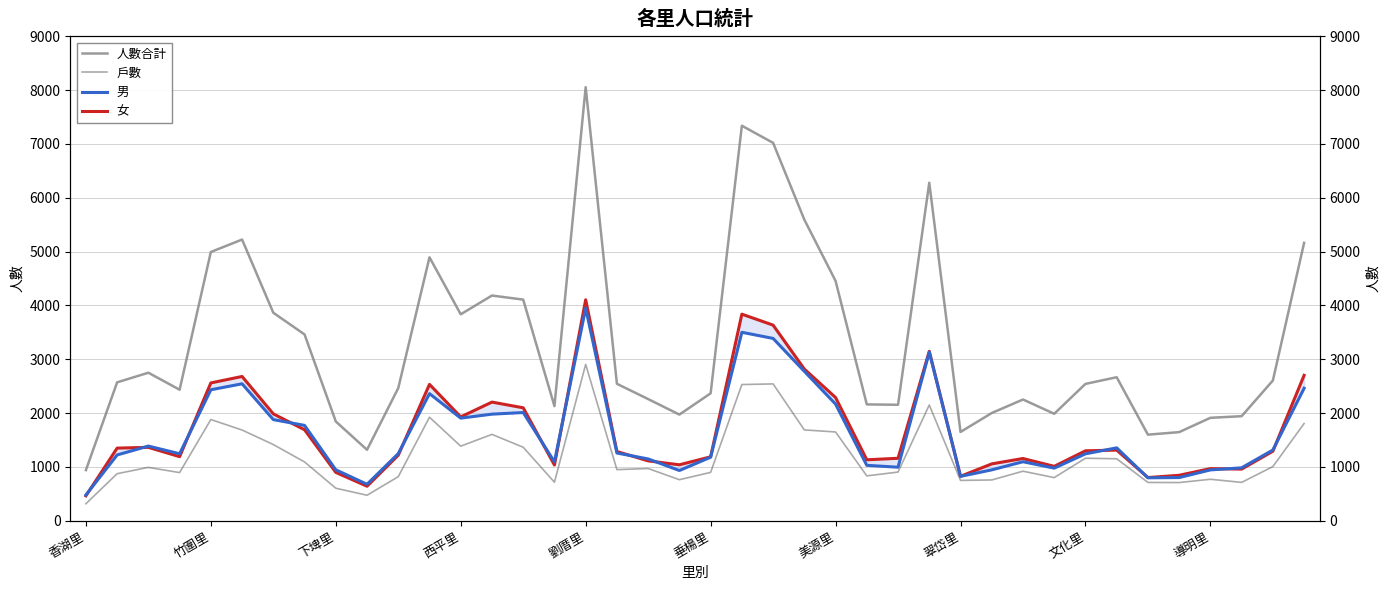

The value of 人數合計 at 13 is 4184. True or false?

True